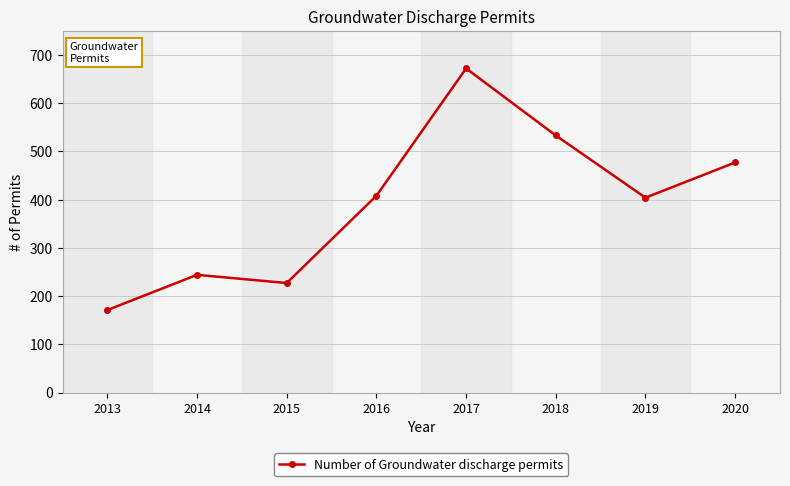

What is the sum of the values at 2014 and 2020?

721